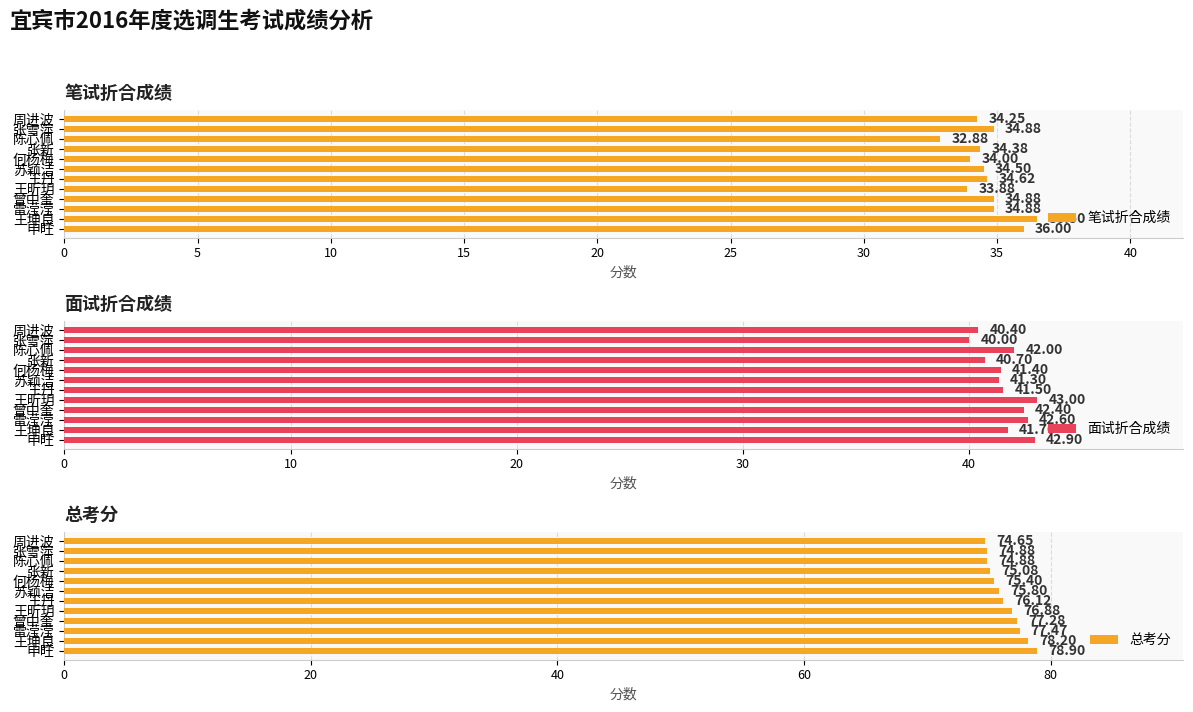

How many bars are there in each group?

3